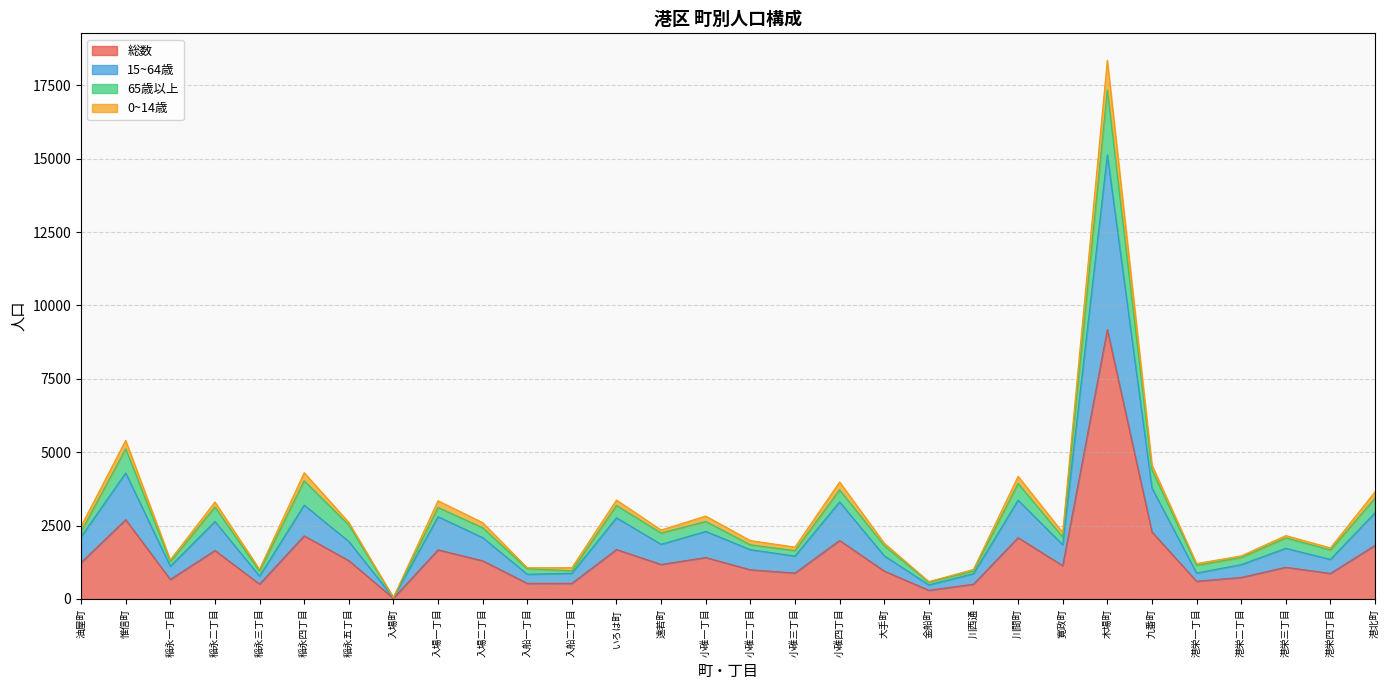

Where does the 0~14歳 series first go above 2350?

油屋町